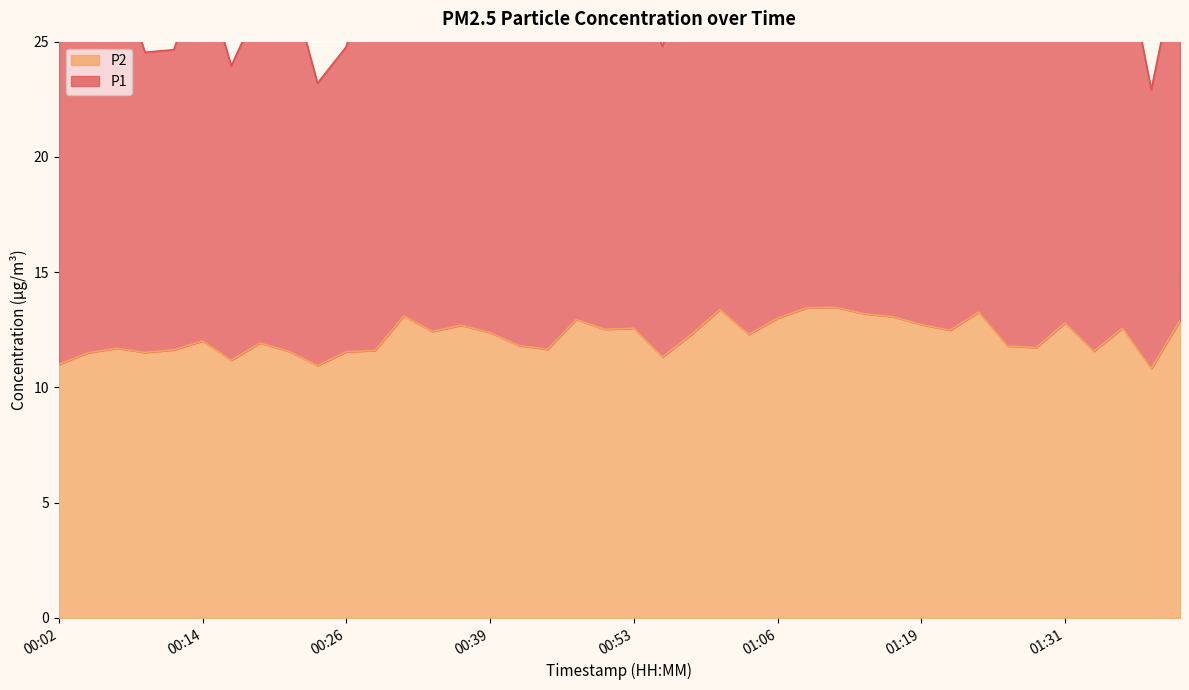

What is the average value?

12.2